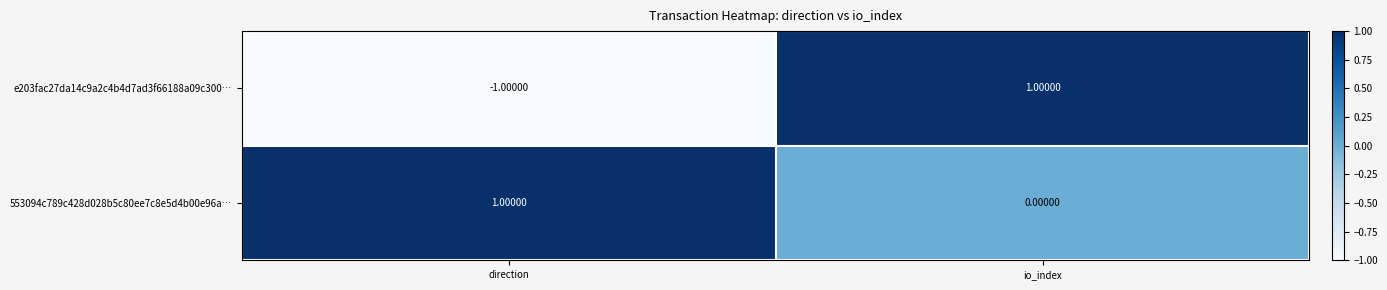

Rank the series by their average value, from highest to lowest.

553094c789c428d028b5c80ee7c8e5d4b00e96a…, e203fac27da14c9a2c4b4d7ad3f66188a09c300…